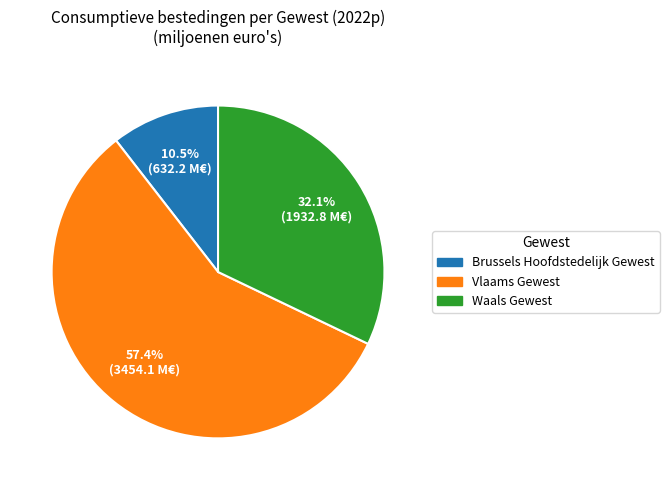

Does any single category account for the majority?

Yes